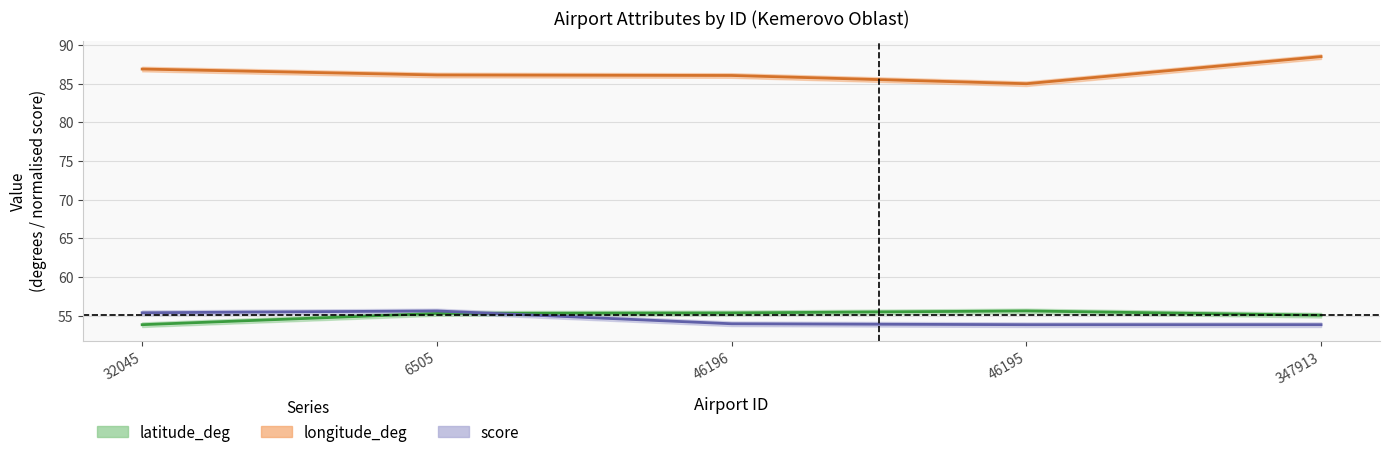

Where is the first local maximum for score?

6505